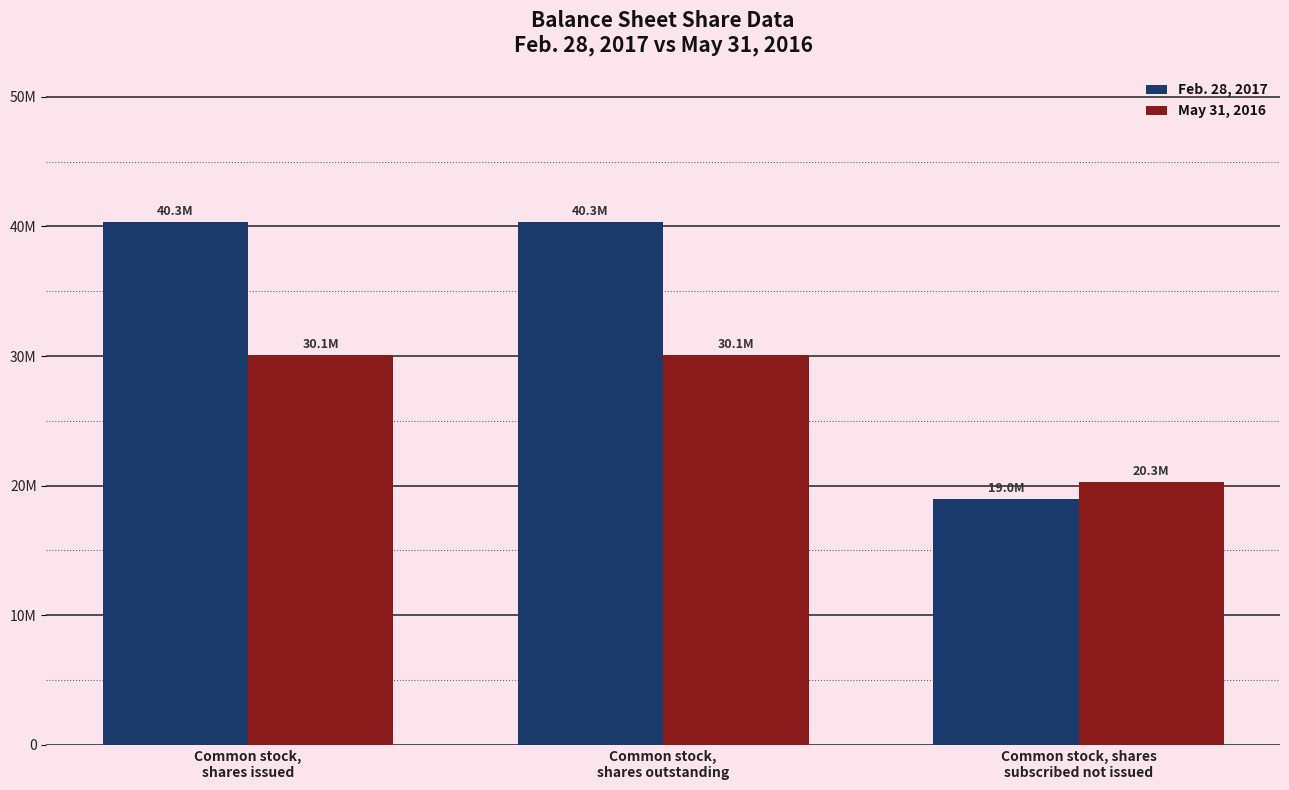

What is the label of the 3rd bar from the right?

Common stock,
shares issued